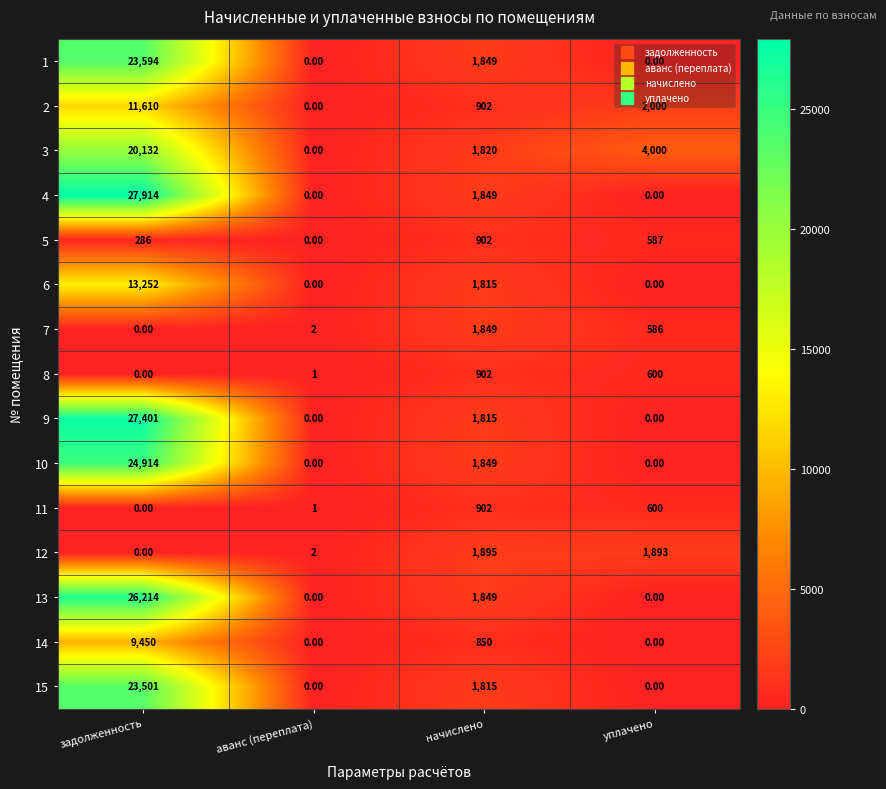

How many series are shown in this chart?

15